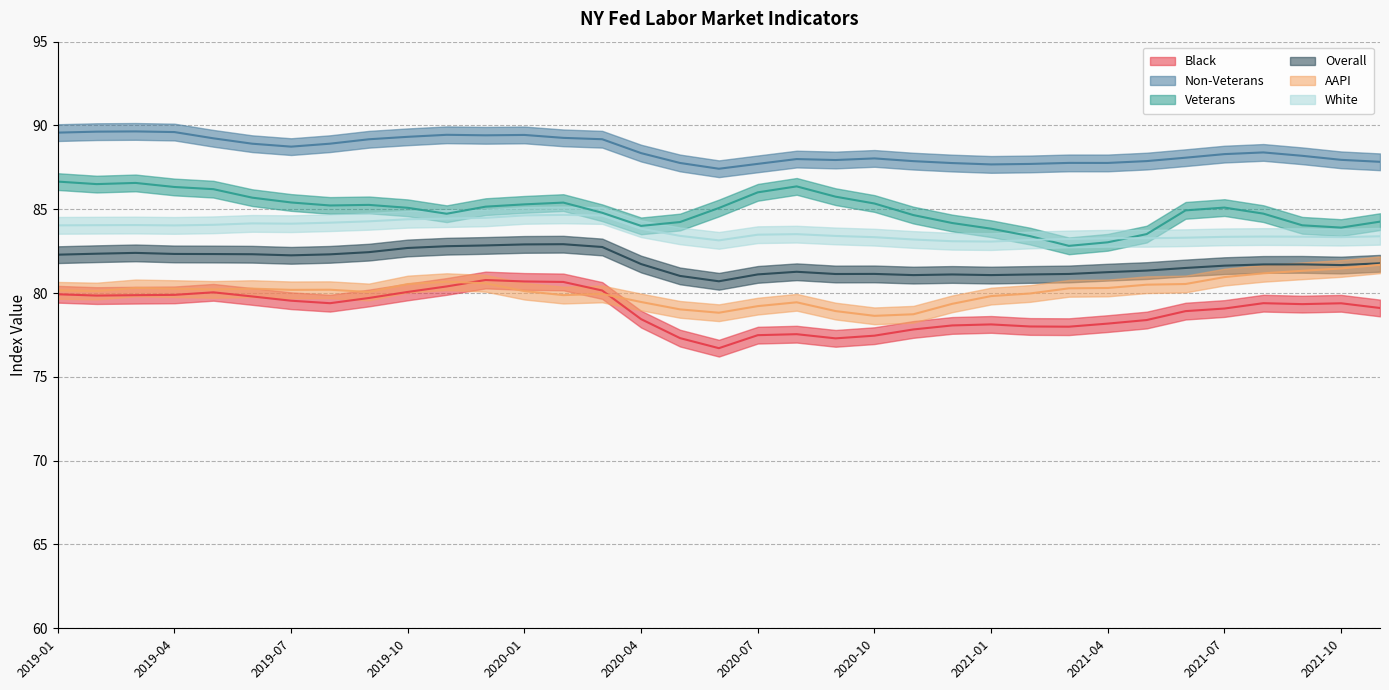

True or false: Veterans has more than 0 points higher than both neighbors.

True